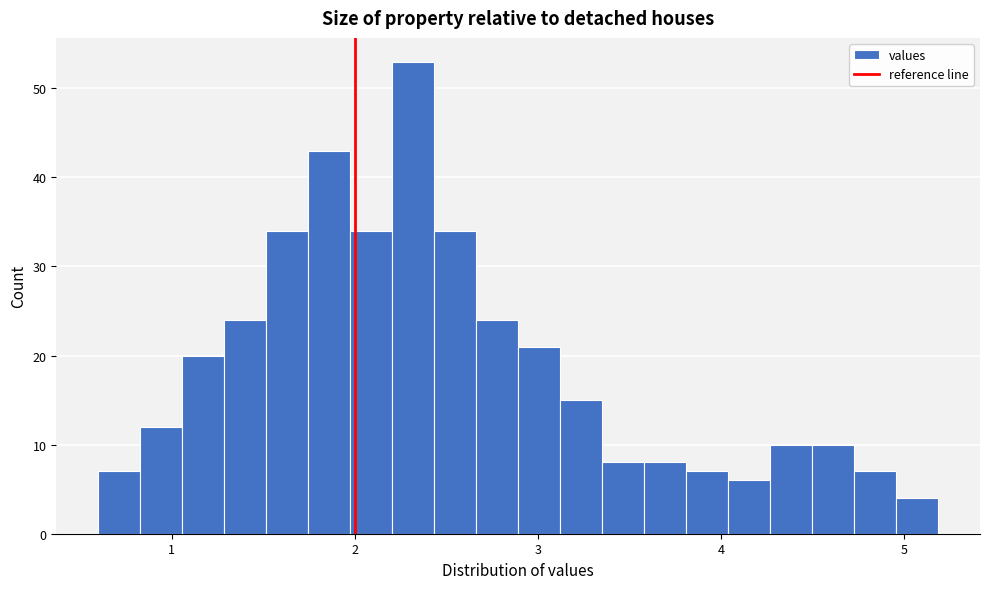

Read against the x-axis, roughly where is the centre of the tallest bar?

2.3